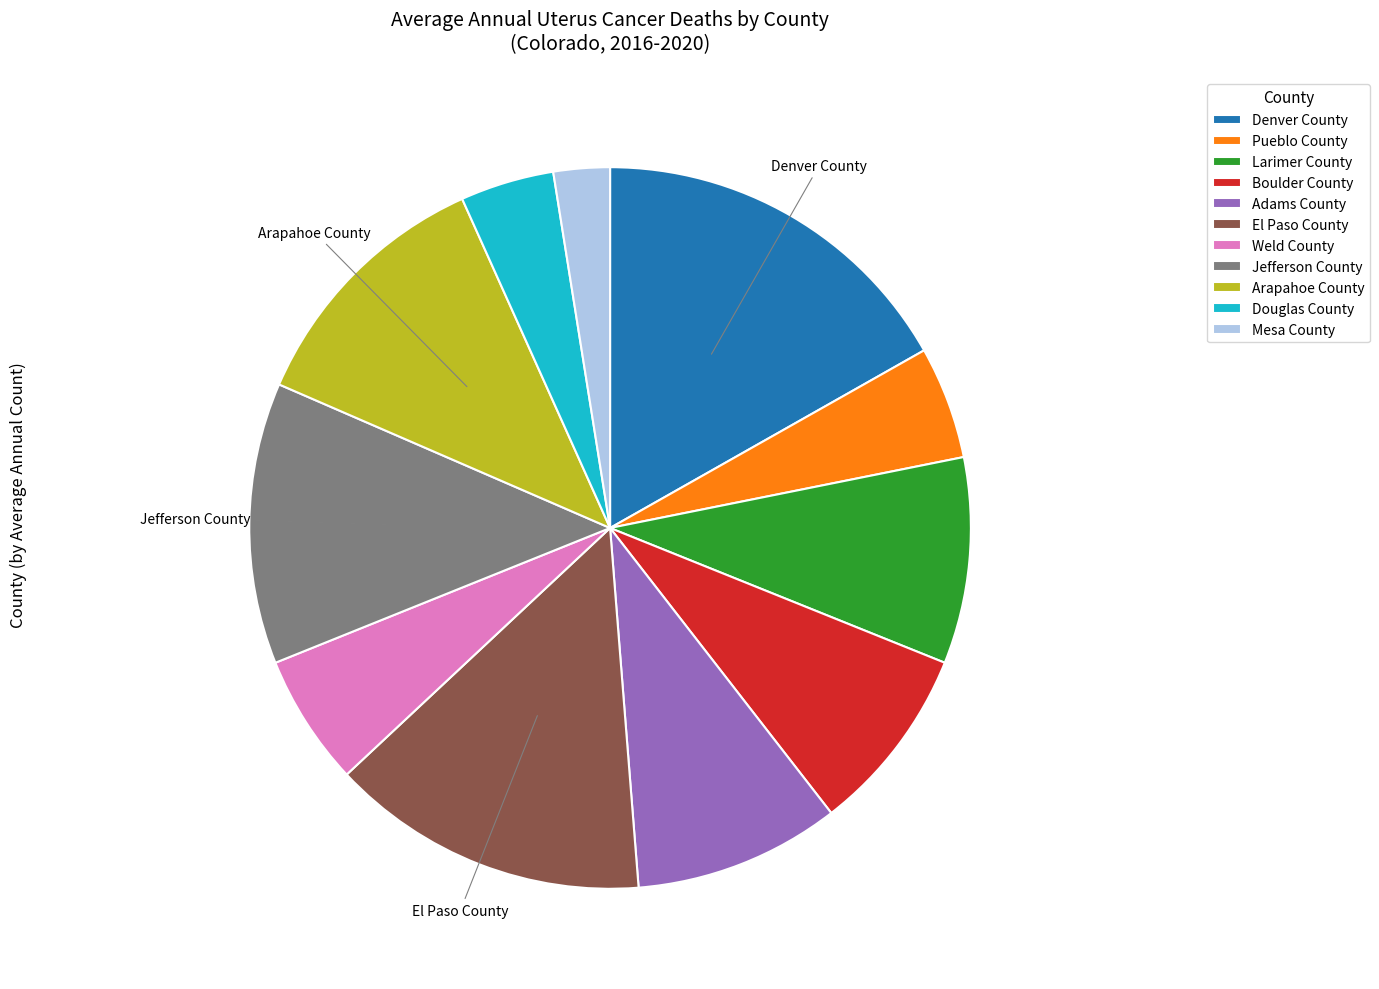

Is Larimer County the majority of the pie?

No